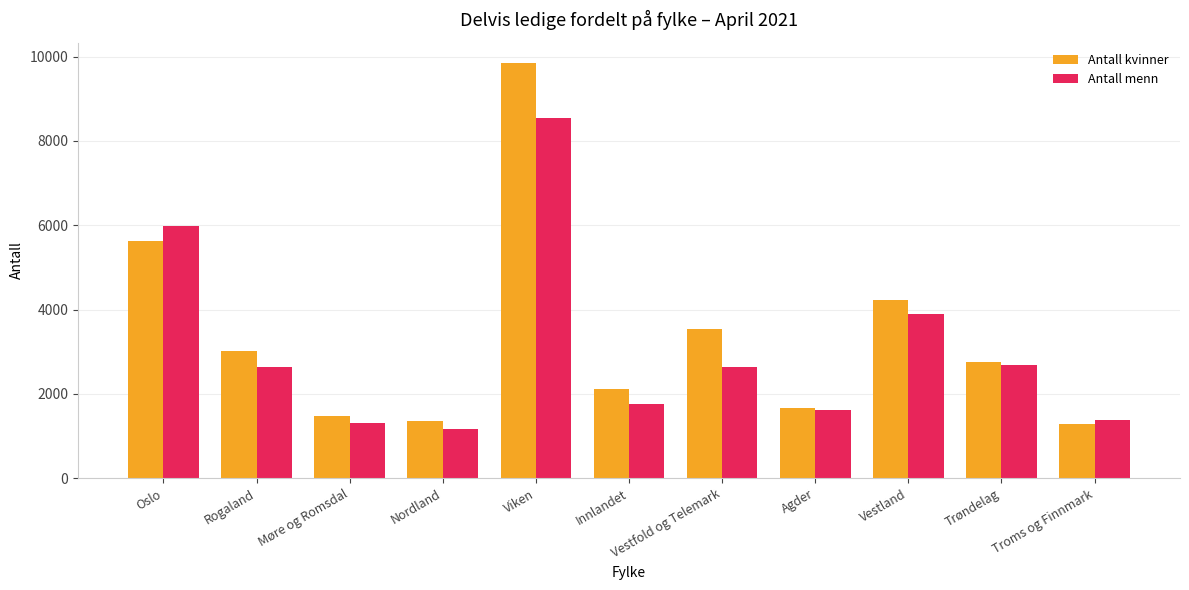

How many bars are there in each group?

2